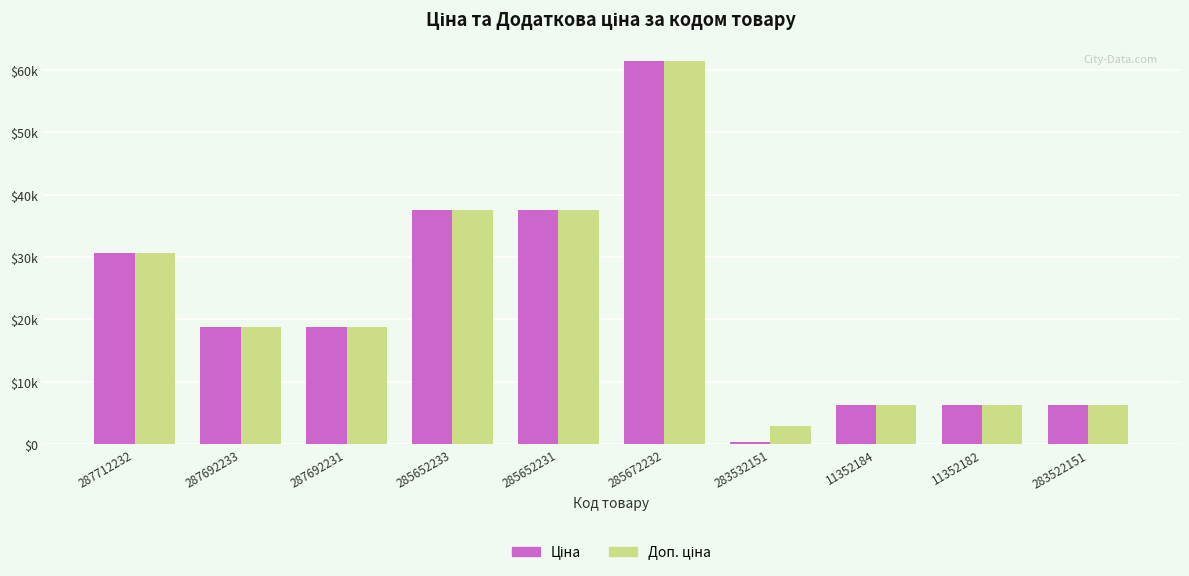

What is the label of the 4th bar from the left?

285652233